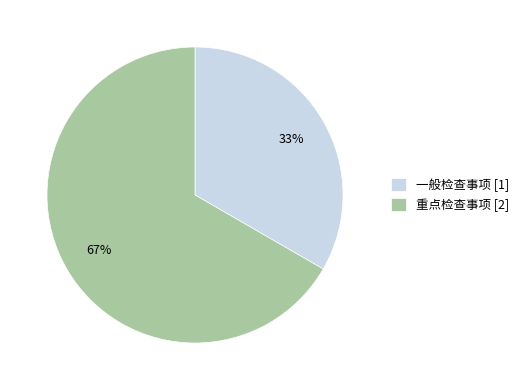

What is the largest slice in the pie chart?

重点检查事项